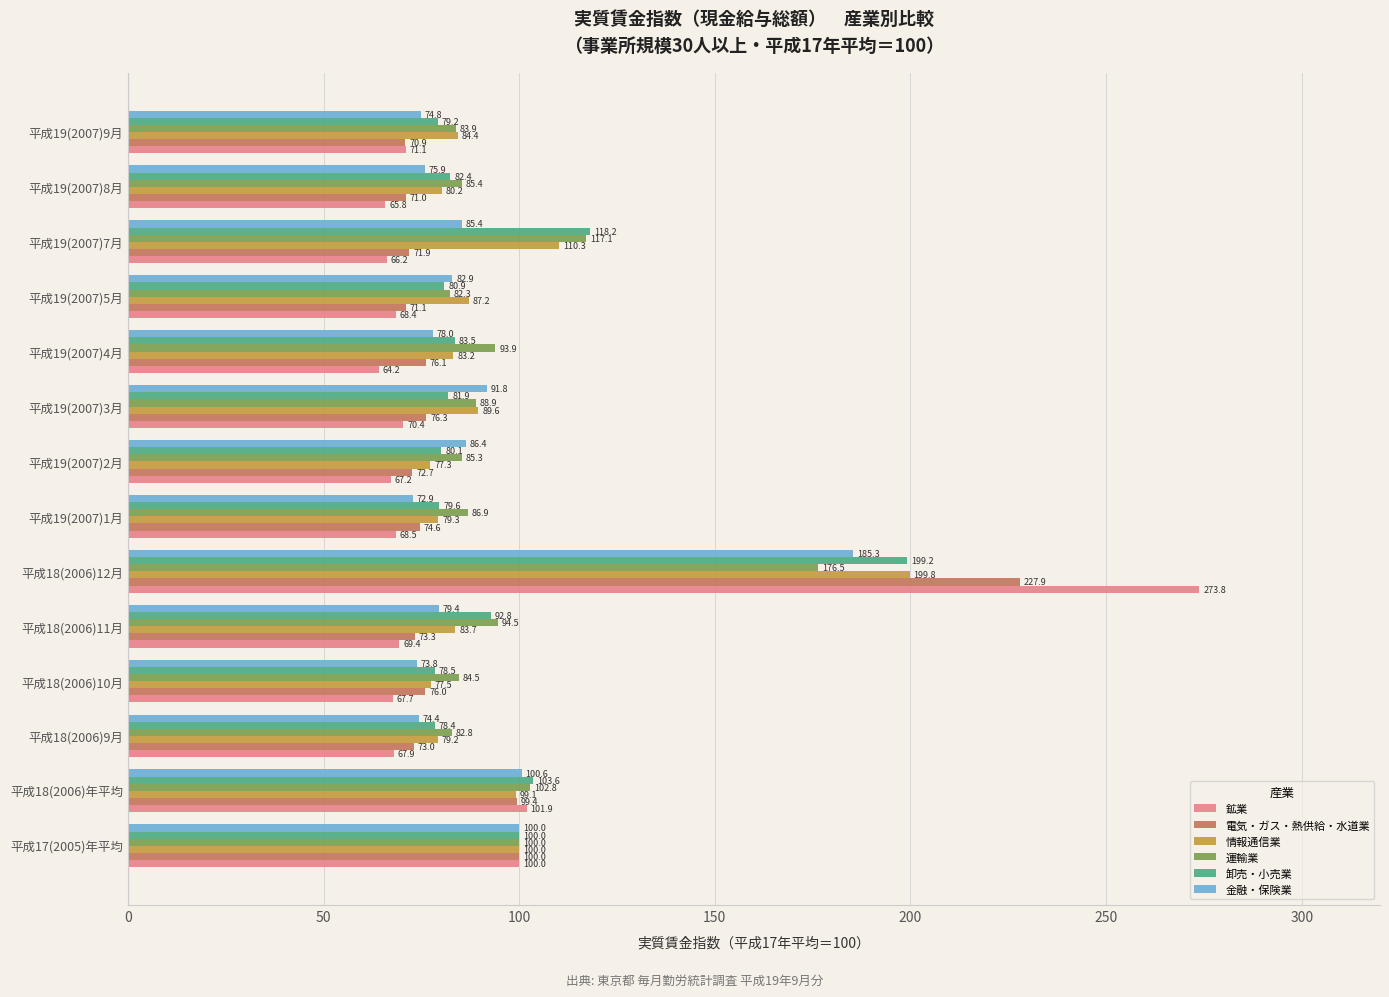

Count the number of data series in this chart.

6